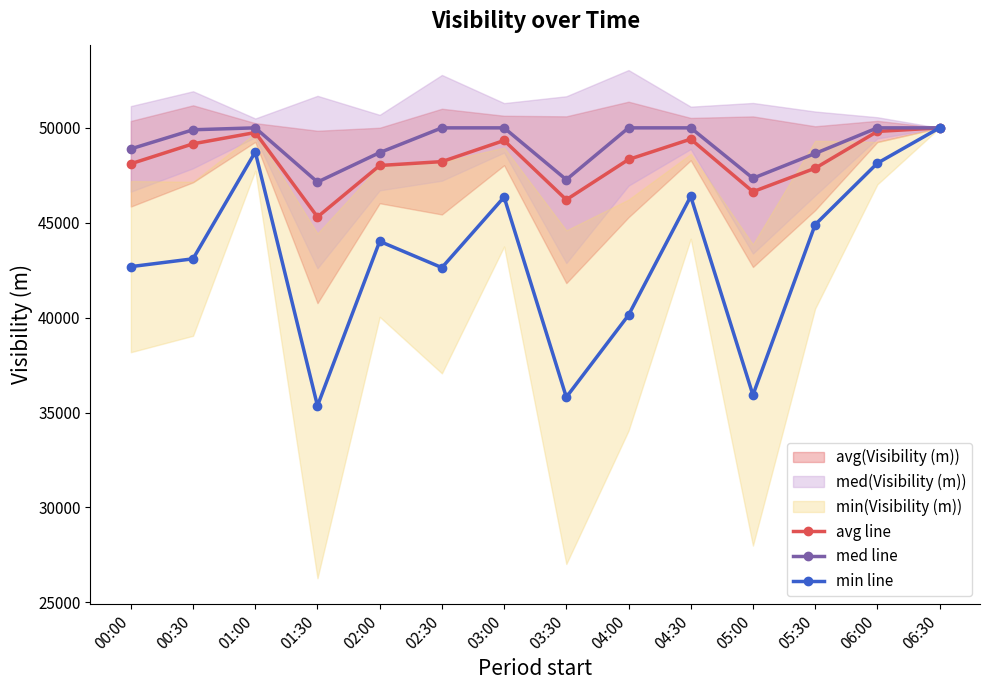

Which category has the highest value across all series?

06:30